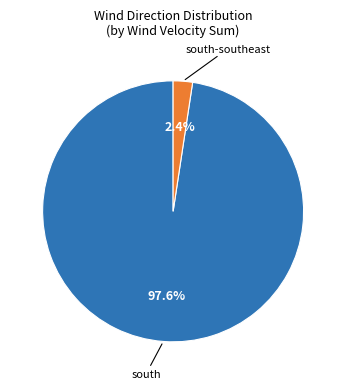

Does any single category account for the majority?

Yes